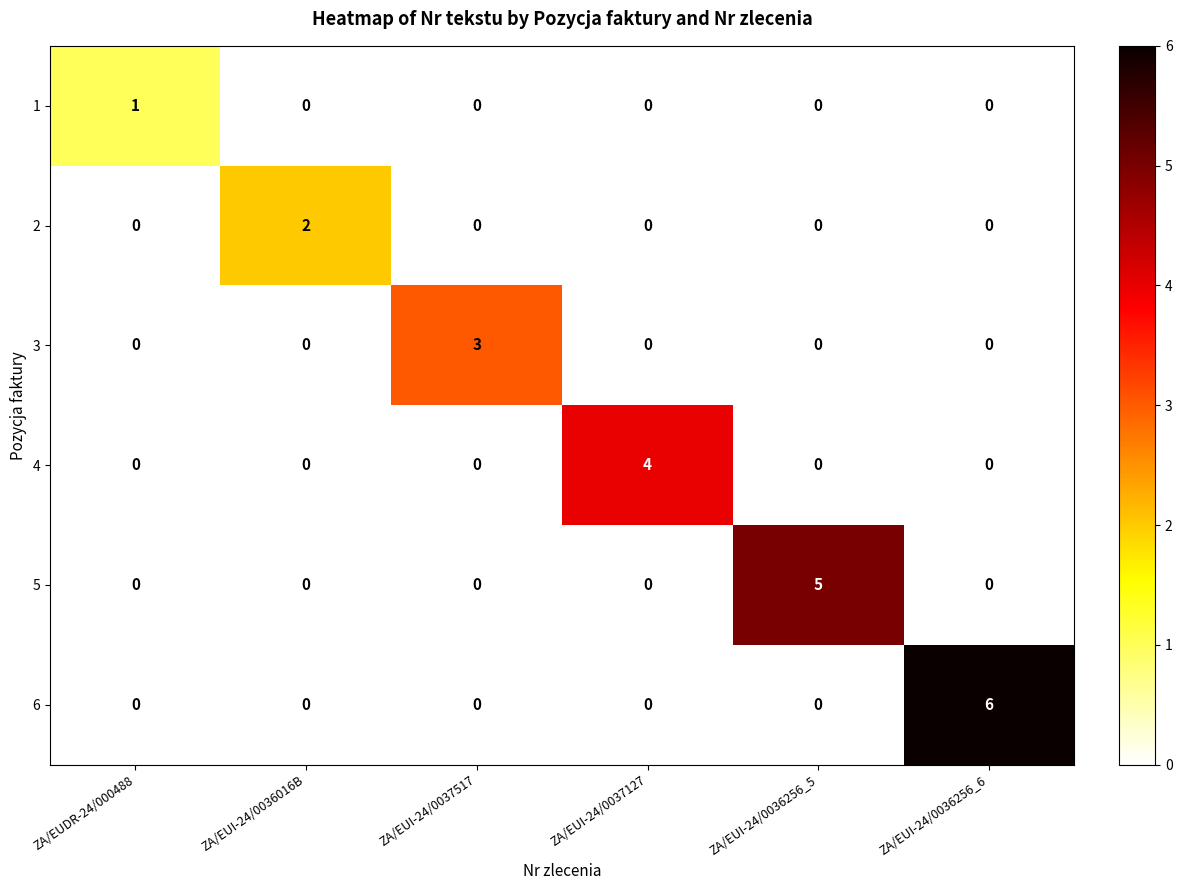

Which series changed the most between ZA/EUDR-24/000488 and ZA/EUI-24/0037127?

4